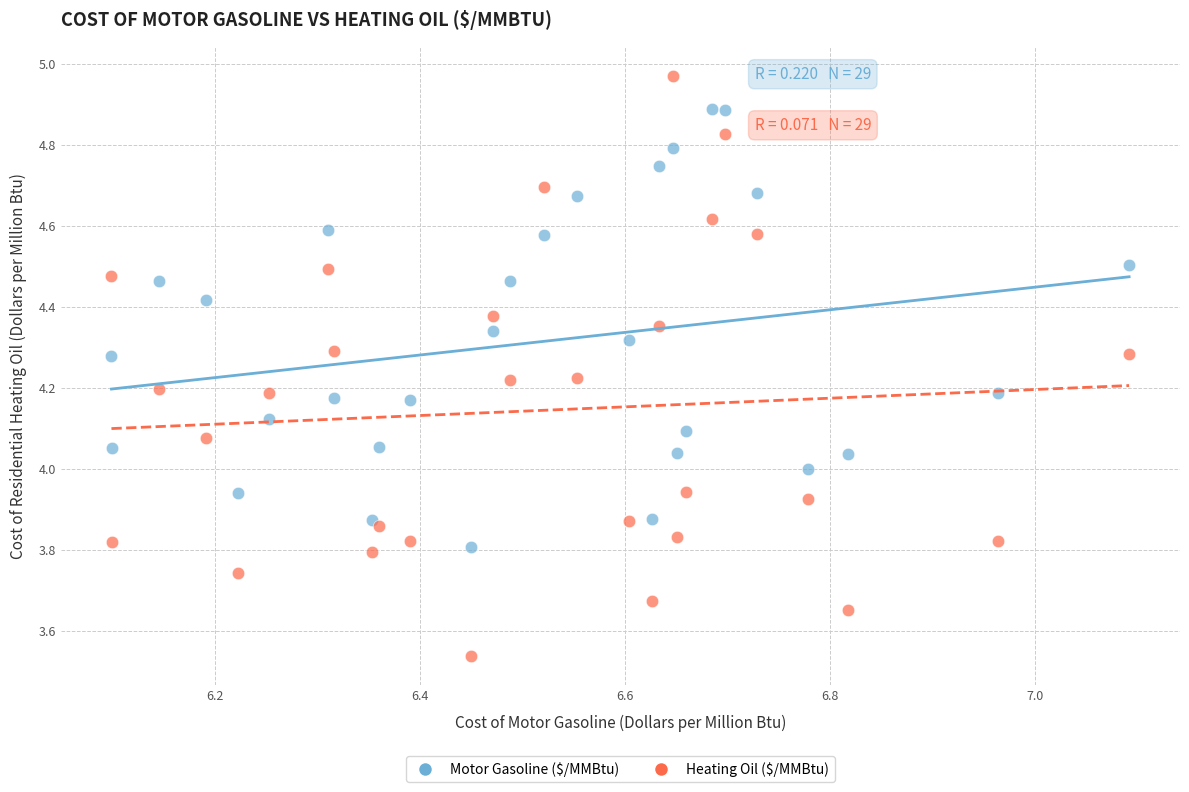

What are all the series names shown in the legend?

Motor Gasoline ($/MMBtu), Heating Oil ($/MMBtu)